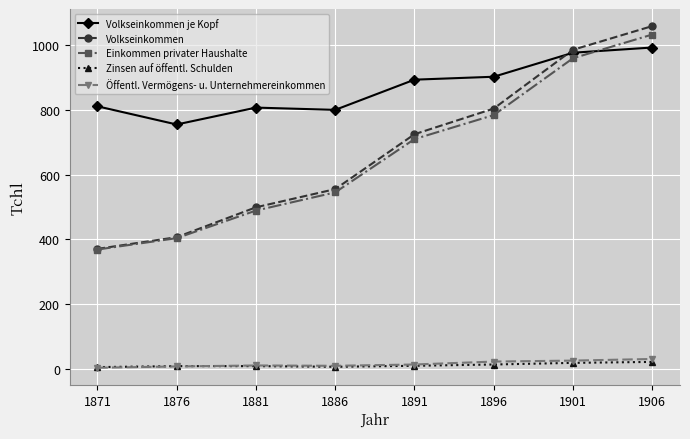

True or false: Volkseinkommen has a value of 407 at 1876.

True